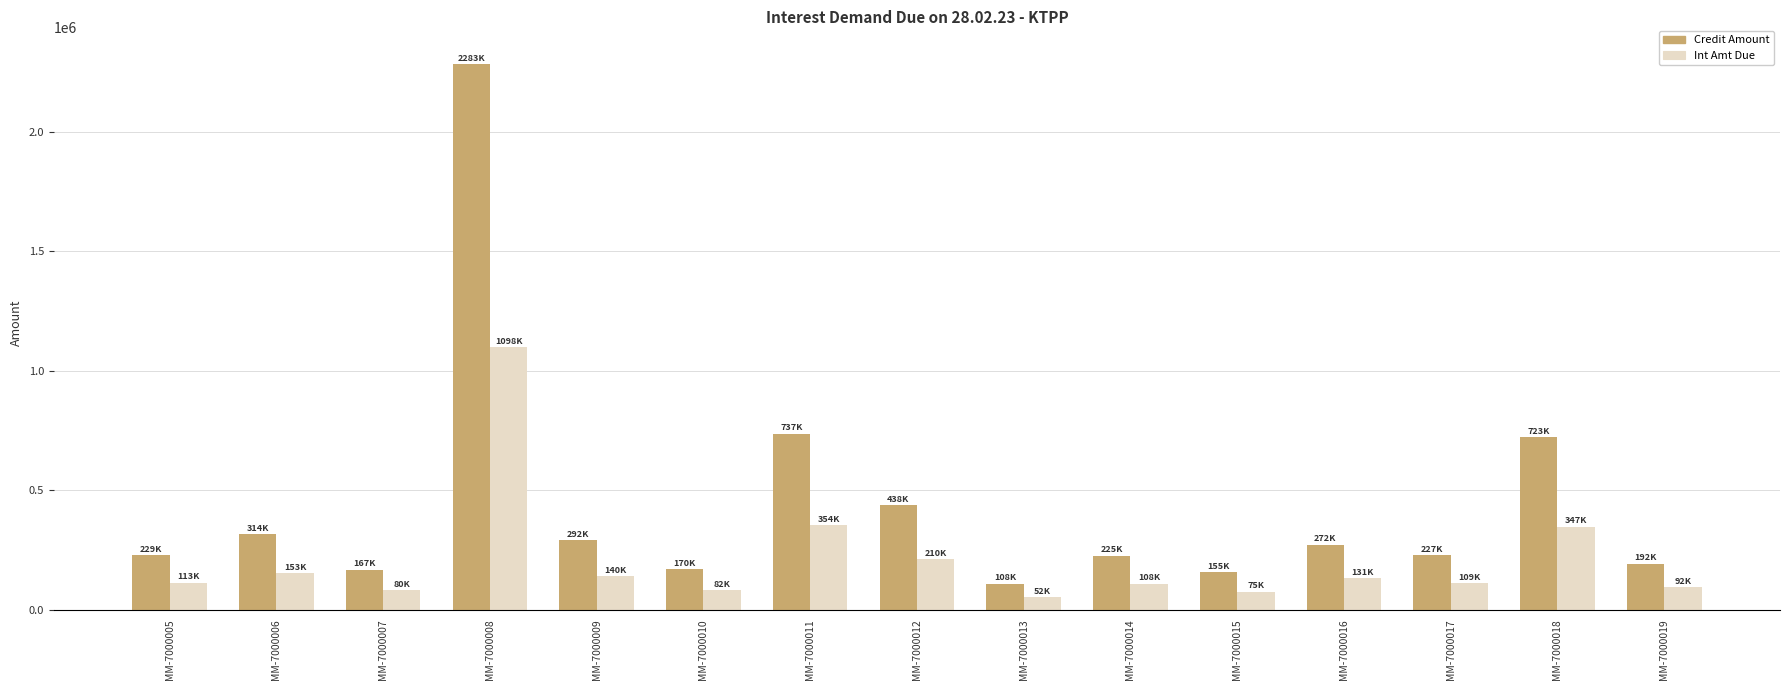

Which series has the widest spread of values?

Credit Amount